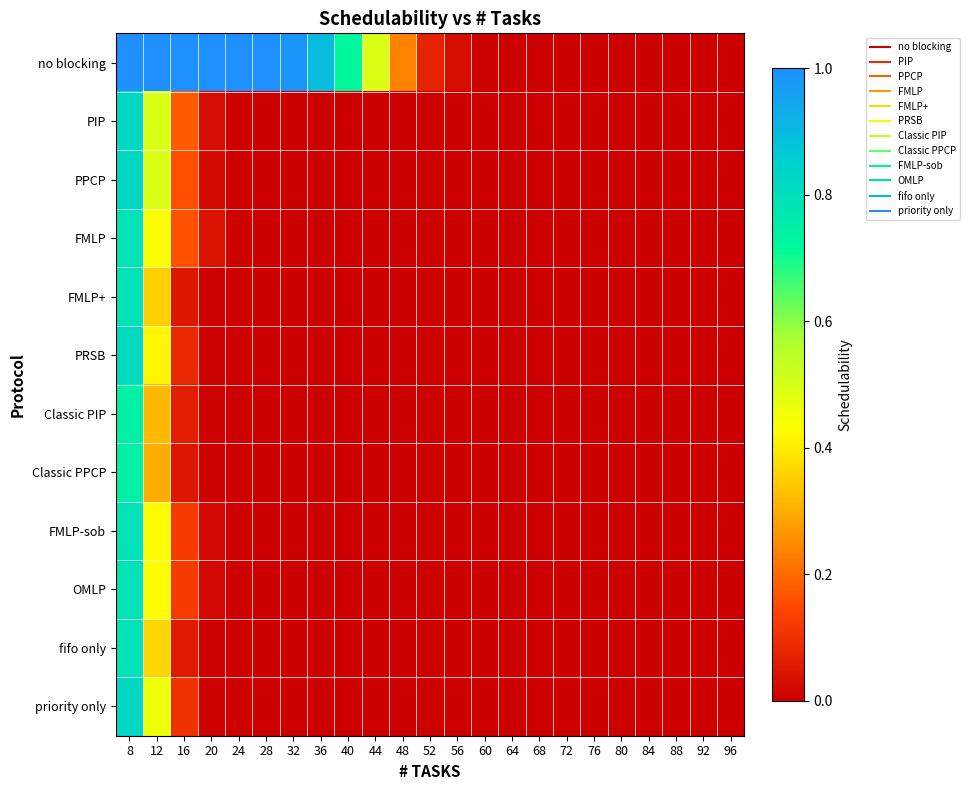

Rank the series by their maximum value, from highest to lowest.

no blocking, PIP, PPCP, priority only, PRSB, FMLP, FMLP+, fifo only, FMLP-sob, OMLP, Classic PIP, Classic PPCP